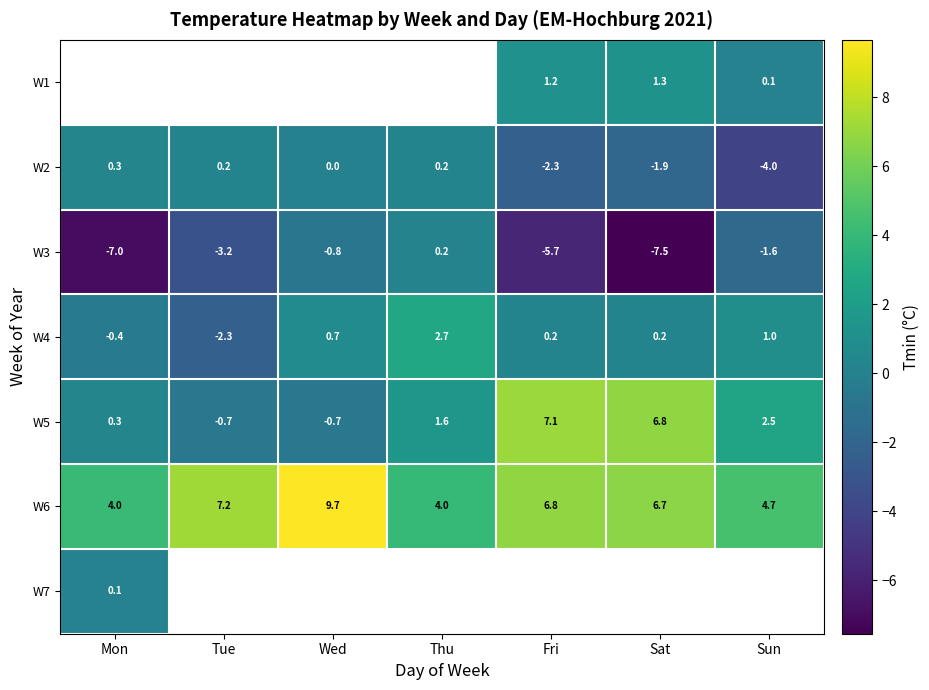

The value of W5 at Mon is 0.3. True or false?

True